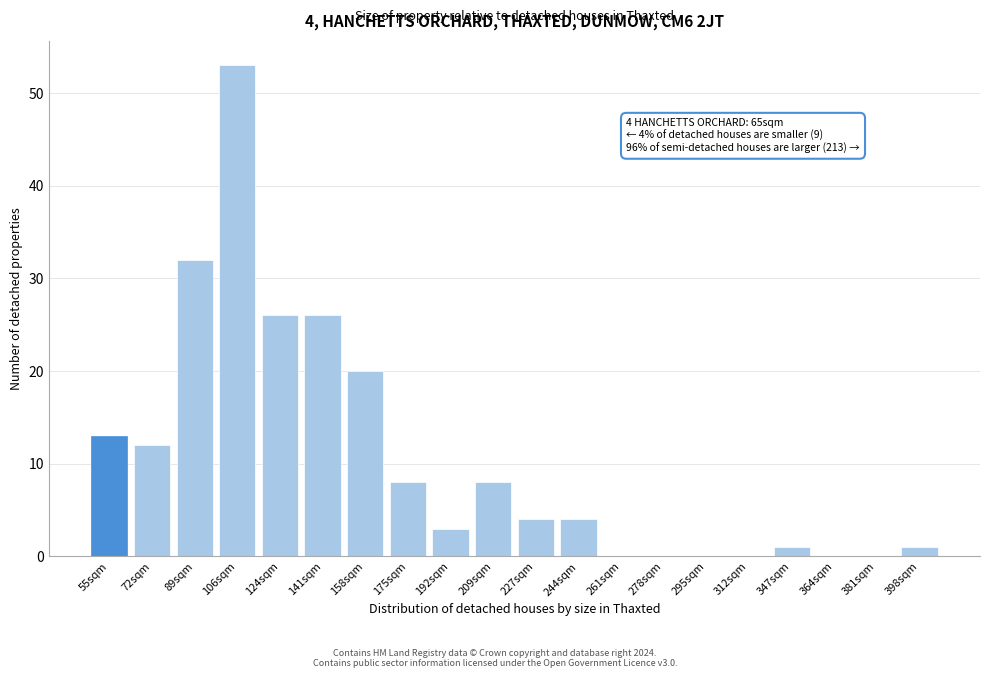

Reading left to right, extract all data points from this chart.

55sqm=13	72sqm=12	89sqm=32	106sqm=53	124sqm=26	141sqm=26	158sqm=20	175sqm=8	192sqm=3	209sqm=8	227sqm=4	244sqm=4	261sqm=0	278sqm=0	295sqm=0	312sqm=0	347sqm=1	364sqm=0	381sqm=0	398sqm=1